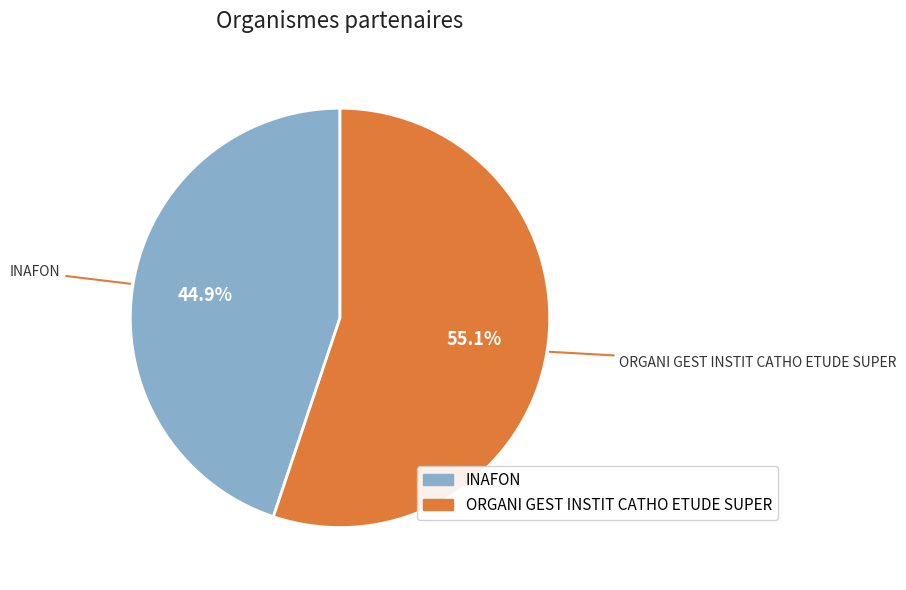

What percentage is NOT represented by ORGANI GEST INSTIT CATHO ETUDE SUPER?

44.9%